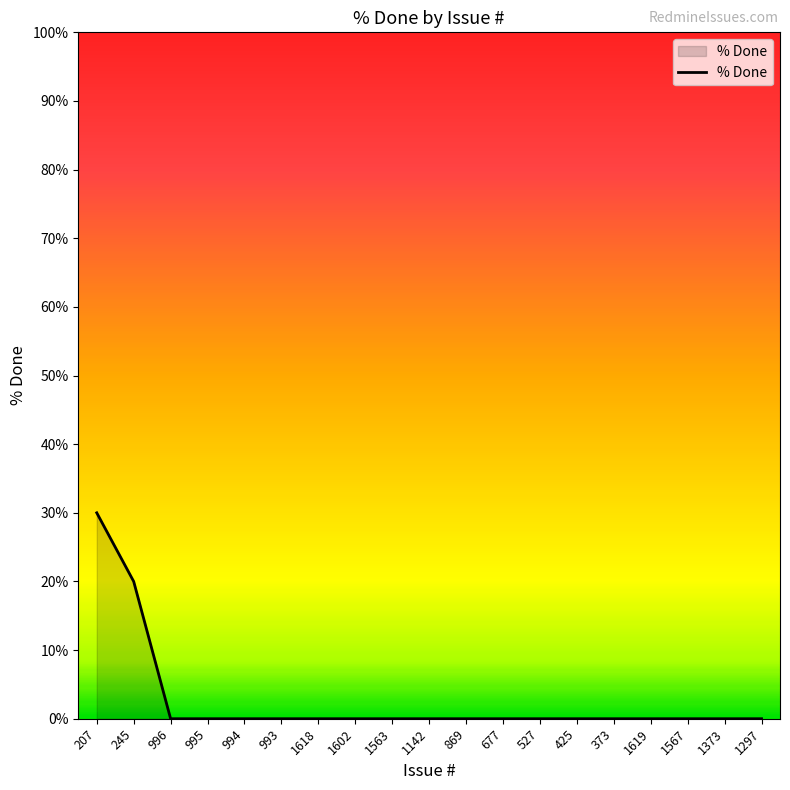

What is the change in value from 207 to 1373?

-30